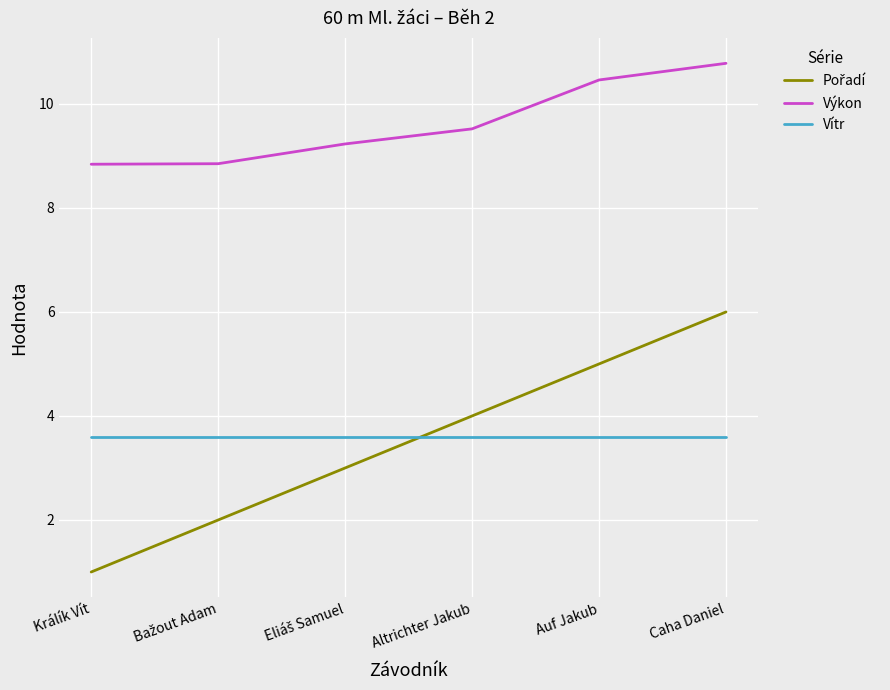

What is the spread (max minus min) of values at Altrichter Jakub?

5.9